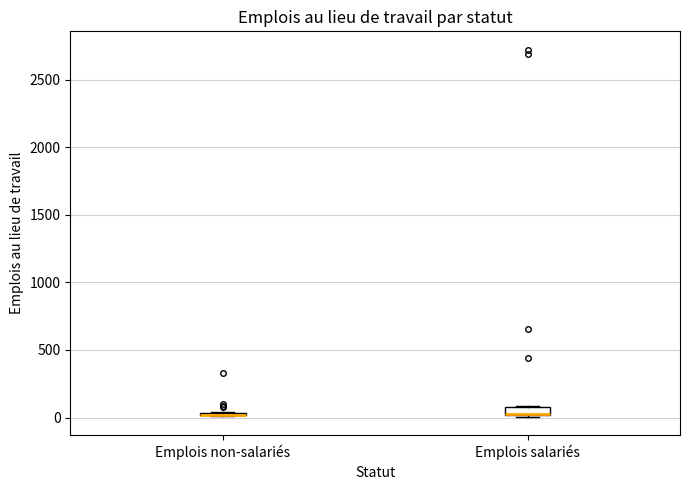

Where is the upper edge of the box for Emplois salariés on the y-axis? The values are not printed on the chart, so give them approximately, as read against the axis.

100